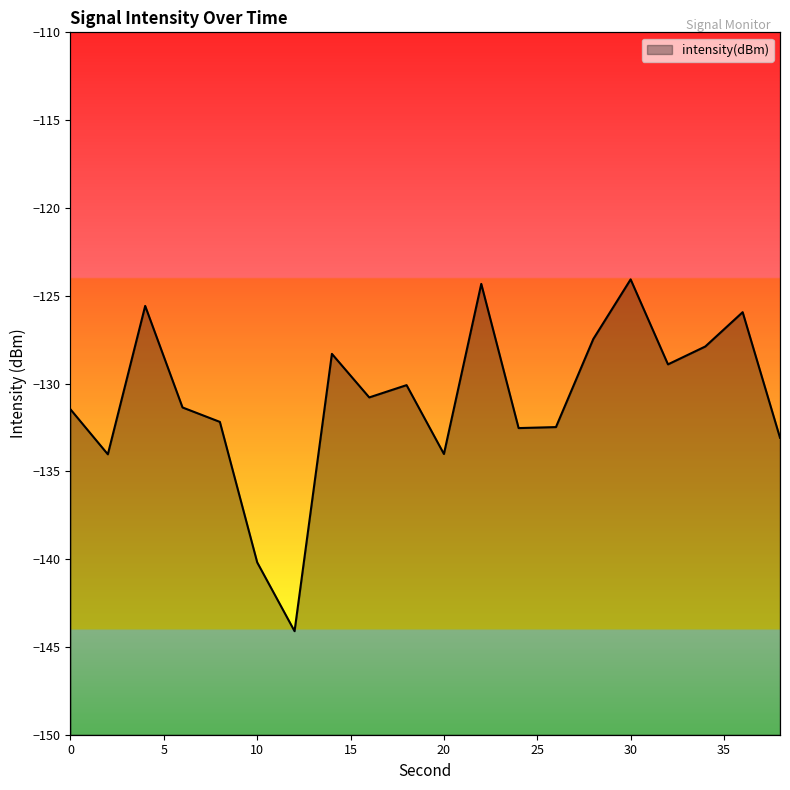

Is it true that the value at 10 is -140.2?

True